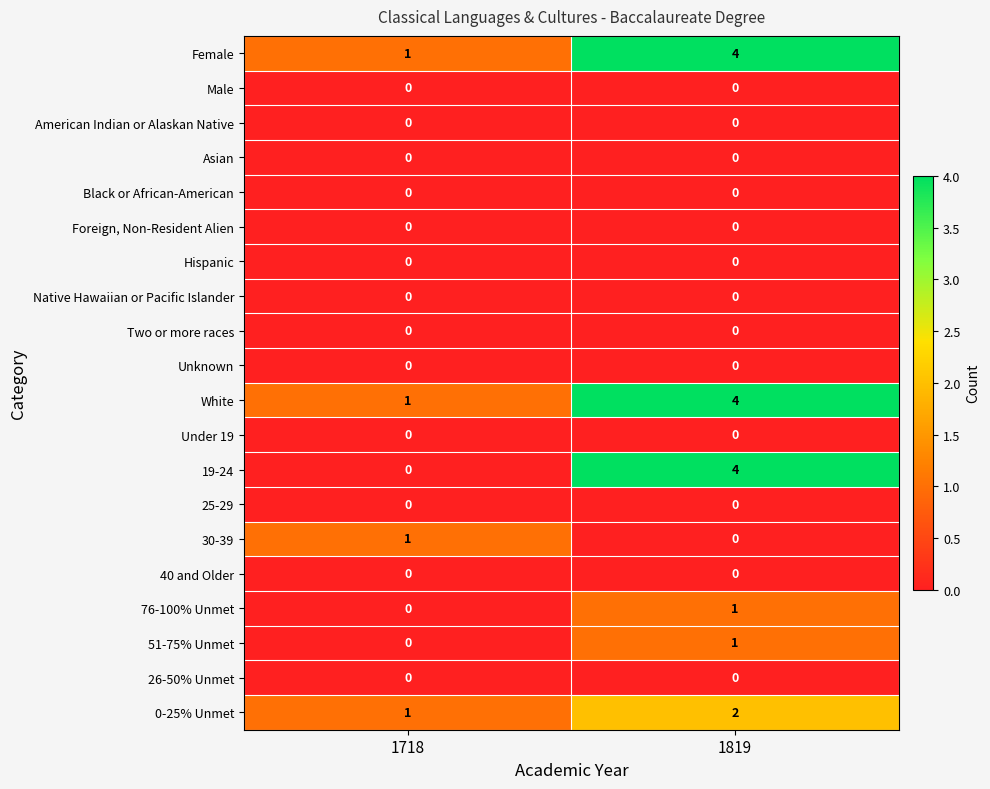

Count the number of categories in the chart.

2